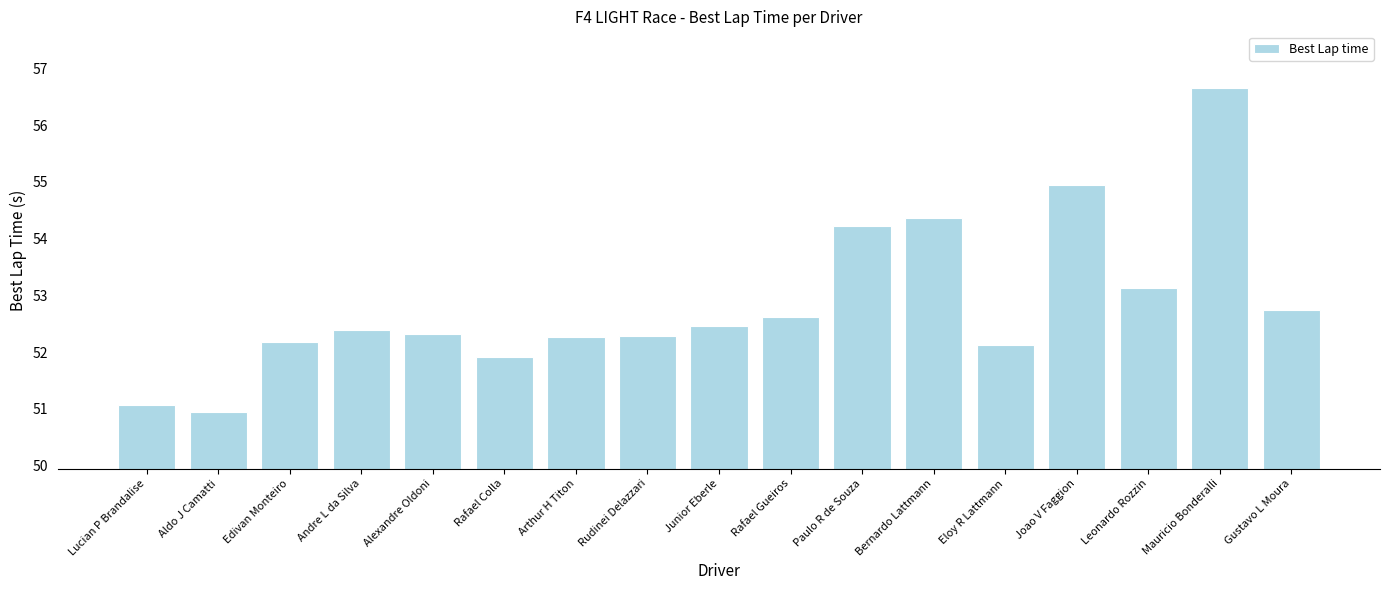

Reading left to right, transcribe all the data shown in this chart.

51.1	50.9	52.2	52.4	52.3	51.9	52.3	52.3	52.5	52.6	54.2	54.4	52.1	54.9	53.1	56.7	52.7